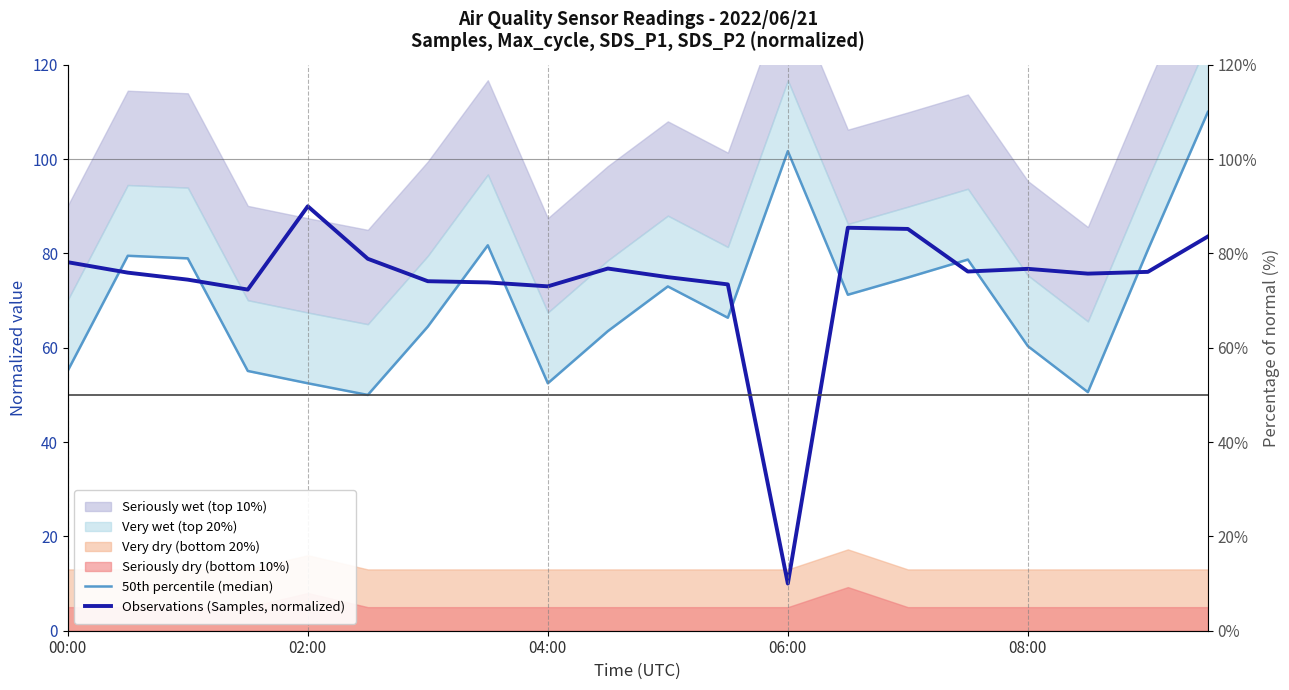

The value of Observations (Samples, normalized) at 19 is 115.3. True or false?

False